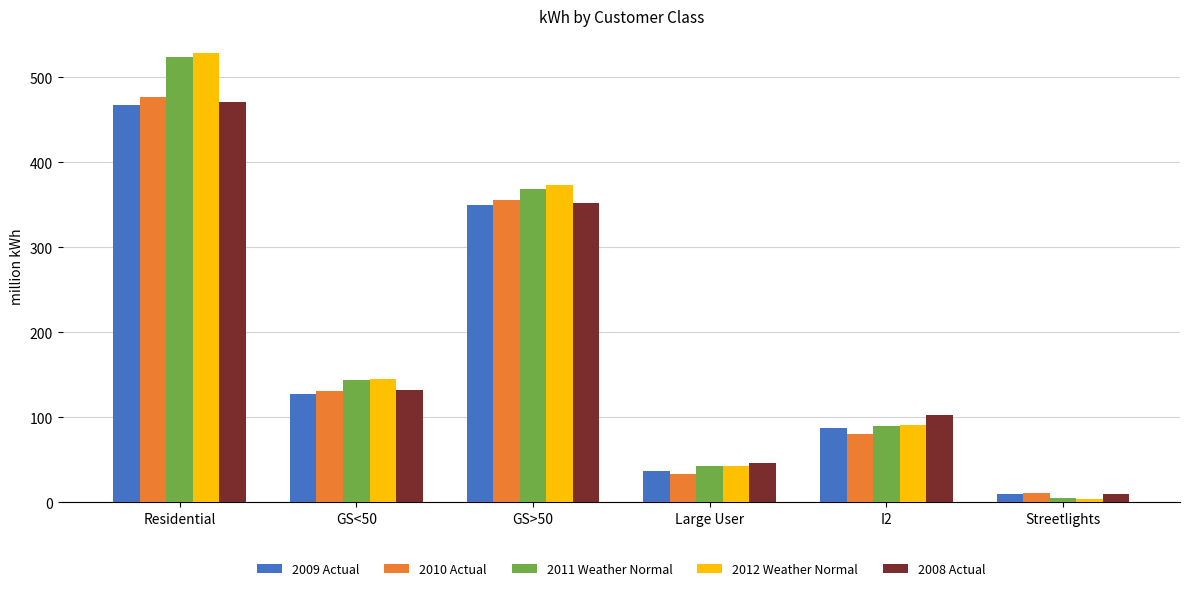

What is the total value across all series at GS<50?

680.8